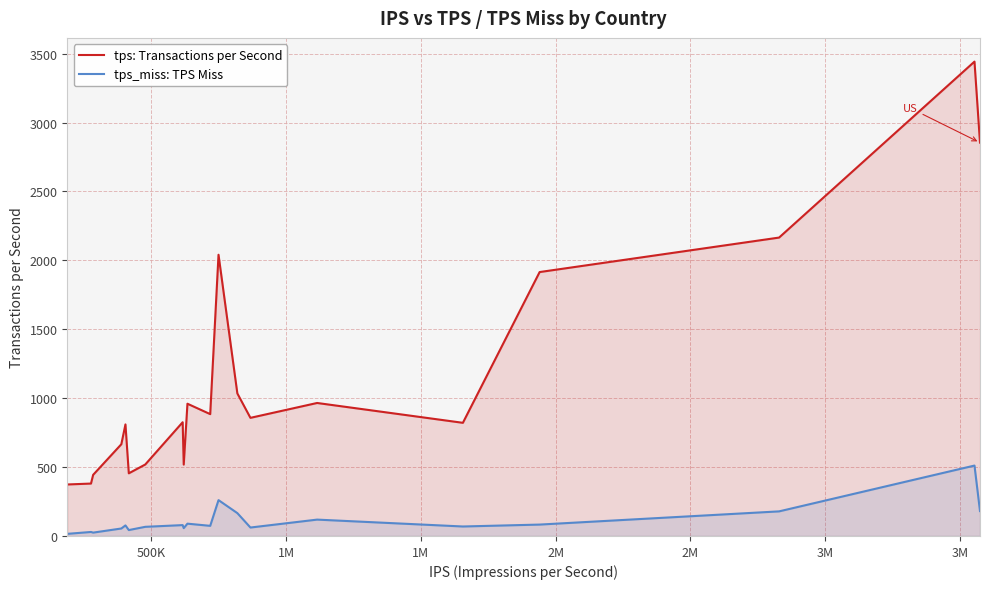

Reading right to left, list all the values displayed in this chart.

tps: Transactions per Second: 2854.6	3442.5	2165.5	1915.2	821.2	965.1	857.3	1034.3	2040.9	884.2	959.7	518.0	825.4	518.7	454.7	809.5	665.6	443.6	380.4	373.7
tps_miss: TPS Miss: 180.7	511.0	178.5	82.7	68.8	118.8	61.3	165.8	260.2	73.5	89.3	56.9	78.9	66.4	42.9	76.6	54.3	24.4	29.0	15.4